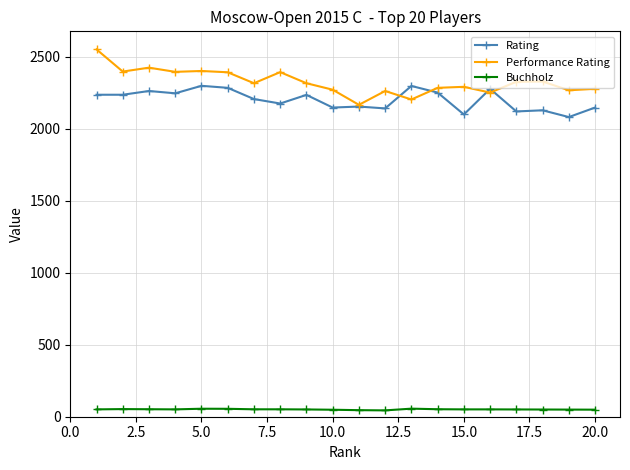

Rank the series by their maximum value, from highest to lowest.

Performance Rating, Rating, Buchholz